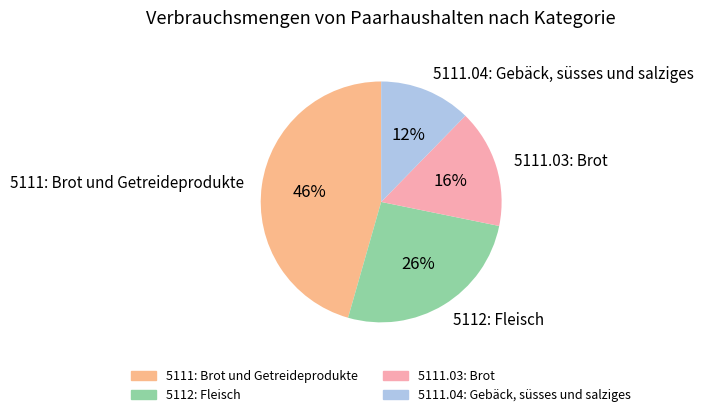

Do 5111: Brot und Getreideprodukte and 5111.03: Brot together represent more than half of the pie?

Yes